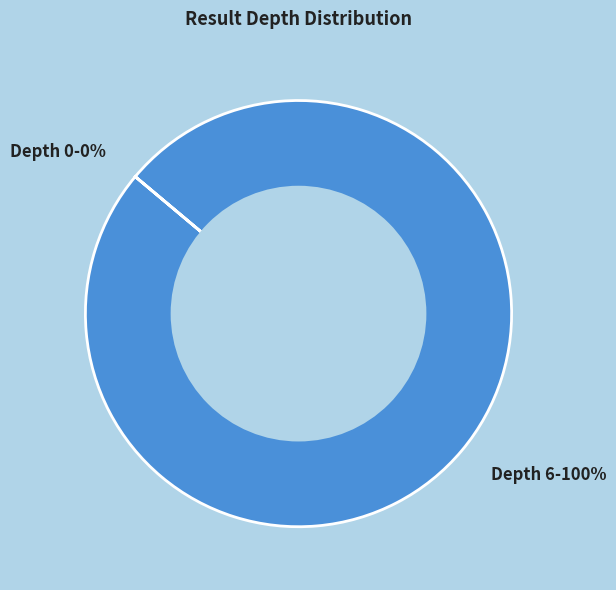

Is it true that Depth 6 is 100% of the pie?

True